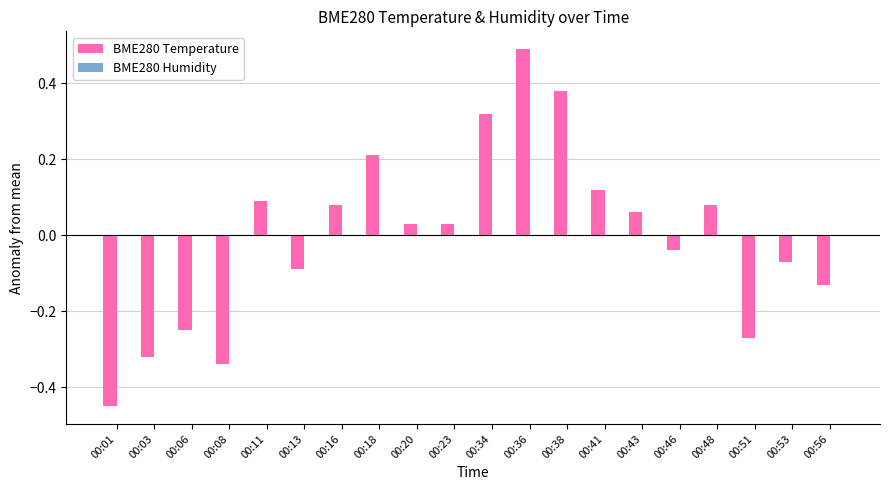

What is the change in value from 00:13 to 00:38?

+0.5